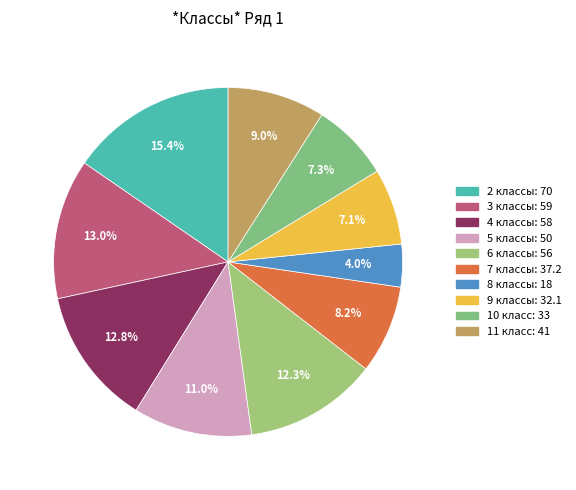

Approximately how many times larger is the value at 9 классы compared to 10 класс?

1.0